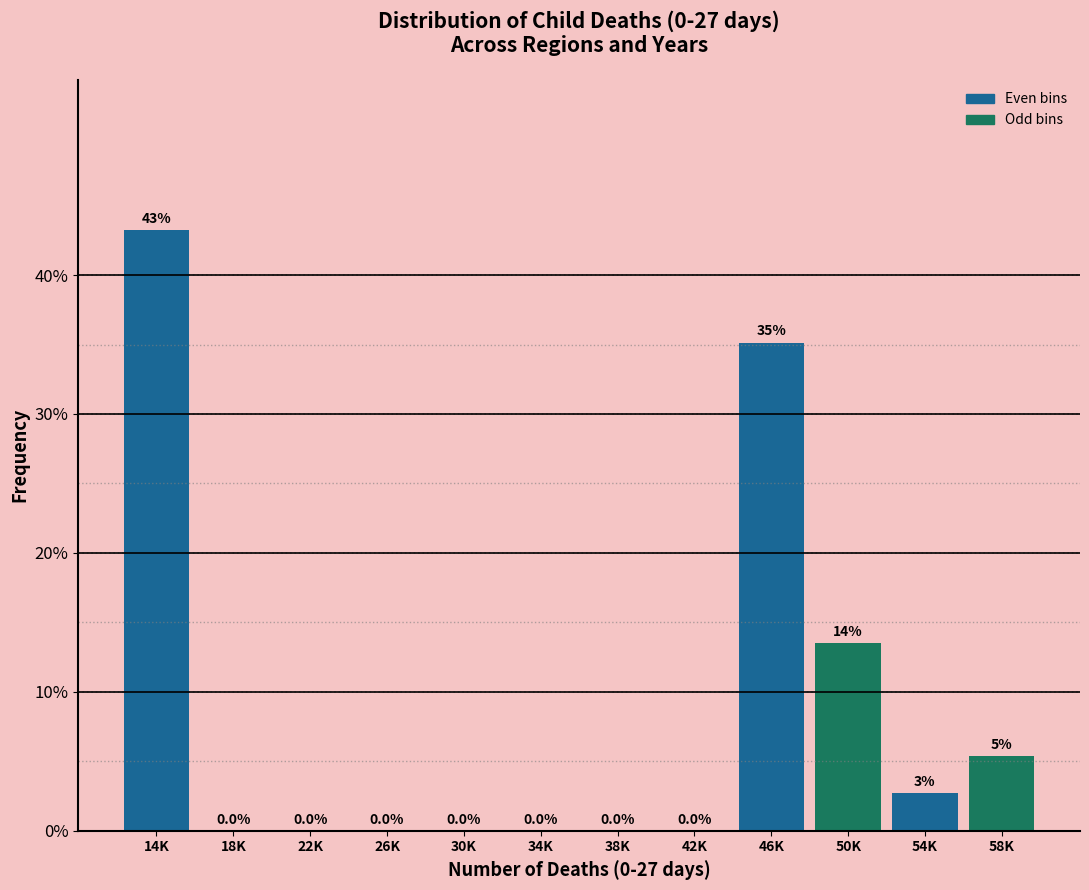

Reading left to right, what are all the values shown in this chart?

14K=43.2	18K=0.0	22K=0.0	26K=0.0	30K=0.0	34K=0.0	38K=0.0	42K=0.0	46K=35.1	50K=13.5	54K=2.7	58K=5.4